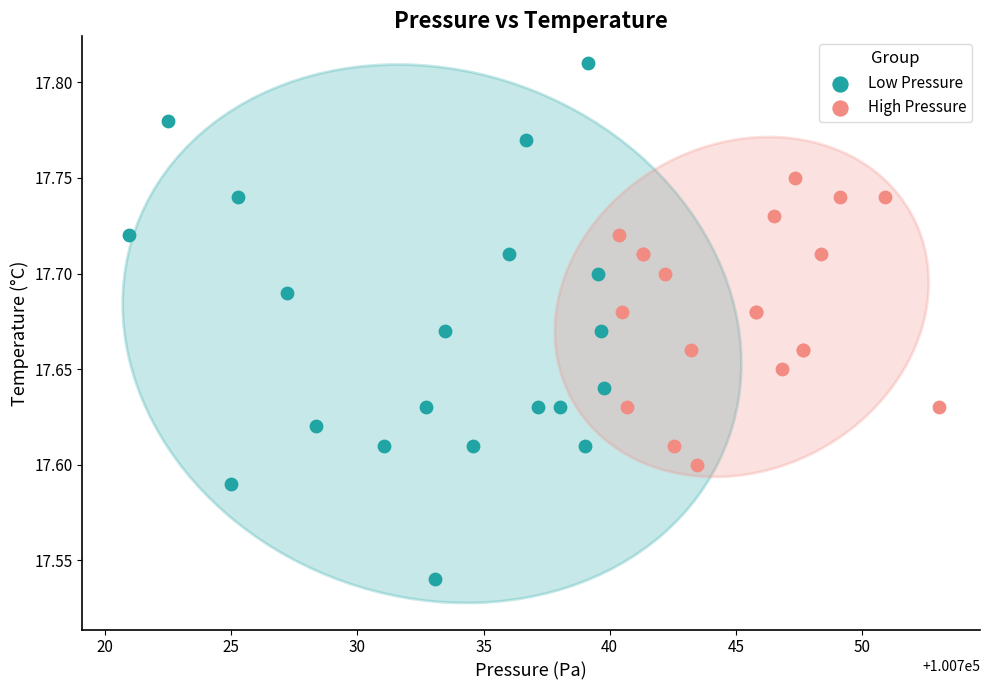

Which series reaches the maximum Y coordinate?

Low Pressure